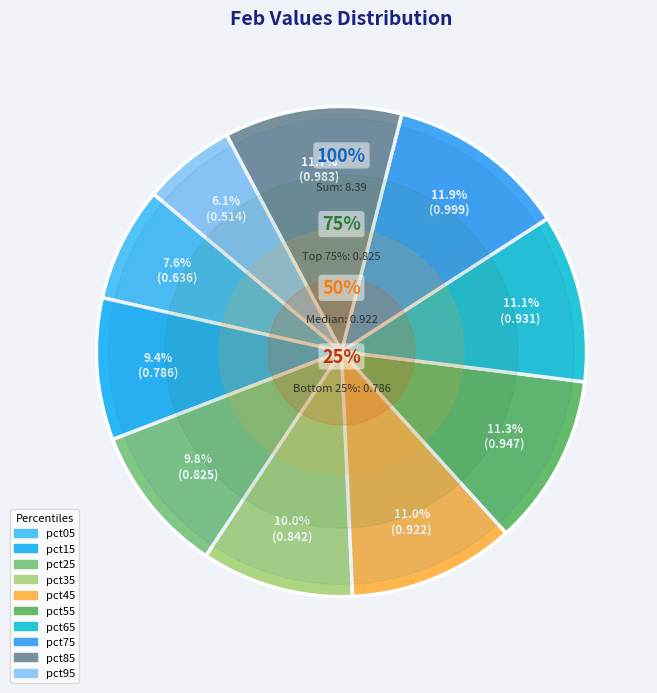

Between pct95 and pct35, which is larger?

pct35